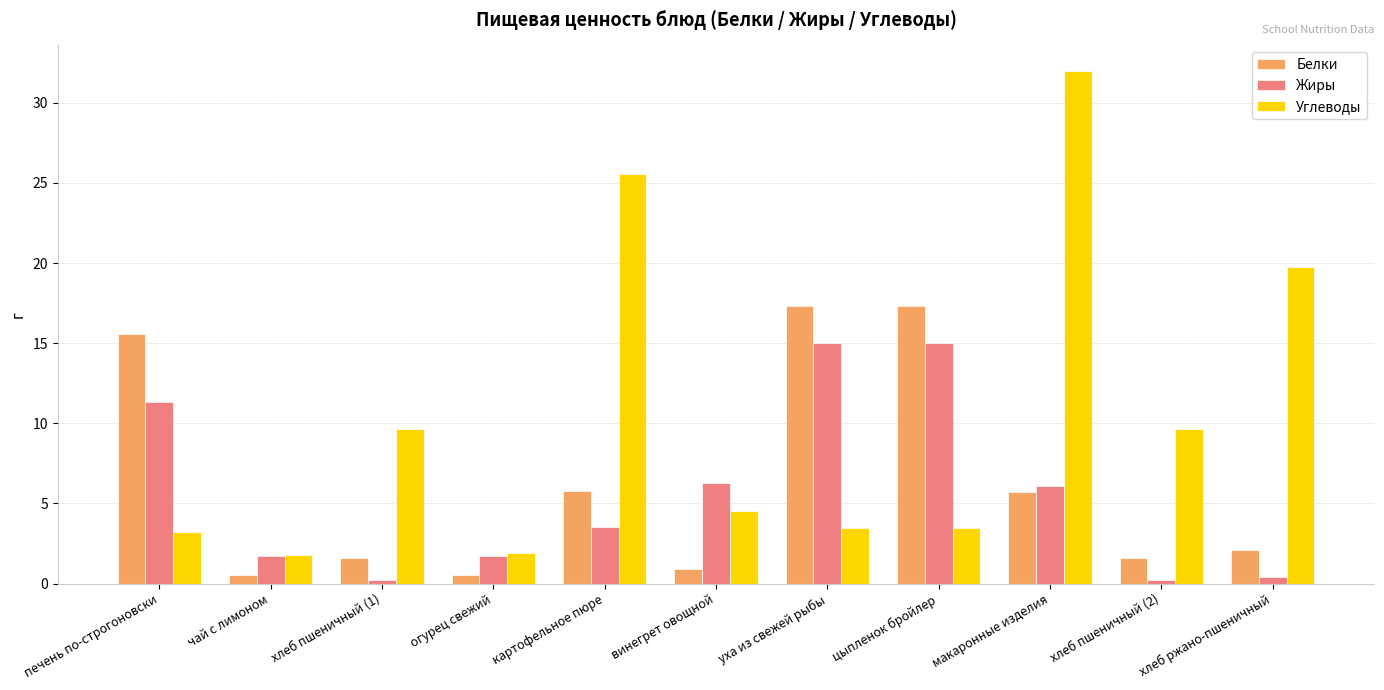

Which category has the highest value in the Углеводы series?

макаронные изделия